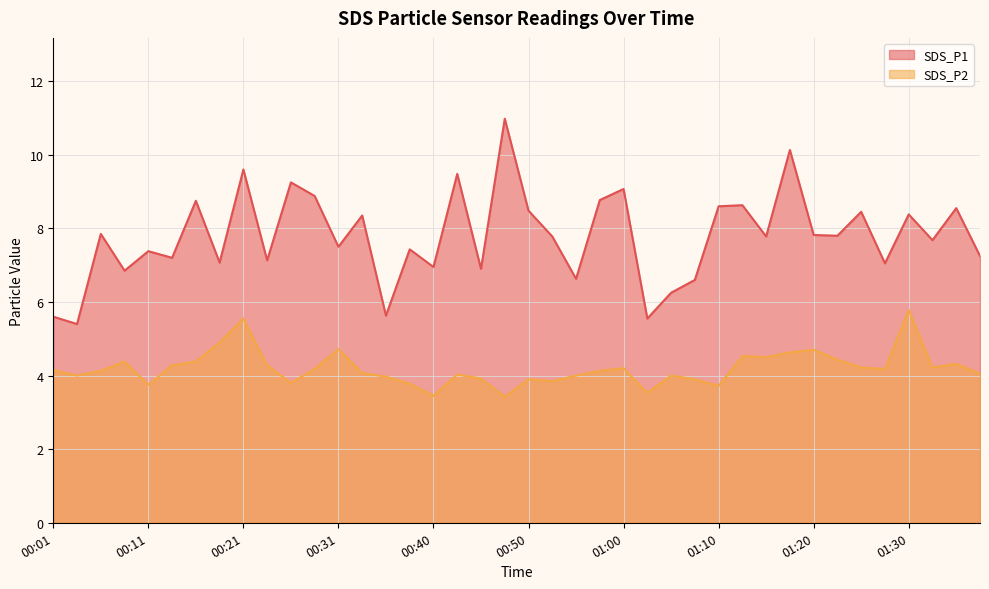

Reading right to left, list all the values displayed in this chart.

SDS_P1: 01:37=7.2	01:35=8.6	01:32=7.7	01:30=8.4	01:27=7.0	01:25=8.4	01:22=7.8	01:20=7.8	01:17=10.1	01:15=7.8	01:12=8.6	01:10=8.6	01:07=6.6	01:05=6.2	01:03=5.5	01:00=9.1	00:58=8.8	00:55=6.6	00:53=7.8	00:50=8.5	00:48=11.0	00:45=6.9	00:43=9.5	00:40=7.0	00:38=7.4	00:36=5.6	00:33=8.3	00:31=7.5	00:28=8.9	00:26=9.2	00:23=7.1	00:21=9.6	00:19=7.1	00:16=8.8	00:14=7.2	00:11=7.4	00:09=6.8	00:06=7.8	00:04=5.4	00:01=5.6
SDS_P2: 01:37=4.0	01:35=4.3	01:32=4.2	01:30=5.8	01:27=4.2	01:25=4.2	01:22=4.4	01:20=4.7	01:17=4.6	01:15=4.5	01:12=4.5	01:10=3.7	01:07=3.9	01:05=4.0	01:03=3.5	01:00=4.2	00:58=4.1	00:55=4.0	00:53=3.9	00:50=3.9	00:48=3.4	00:45=3.9	00:43=4.0	00:40=3.5	00:38=3.8	00:36=4.0	00:33=4.1	00:31=4.7	00:28=4.2	00:26=3.8	00:23=4.3	00:21=5.5	00:19=4.9	00:16=4.4	00:14=4.3	00:11=3.8	00:09=4.4	00:06=4.1	00:04=4.0	00:01=4.2